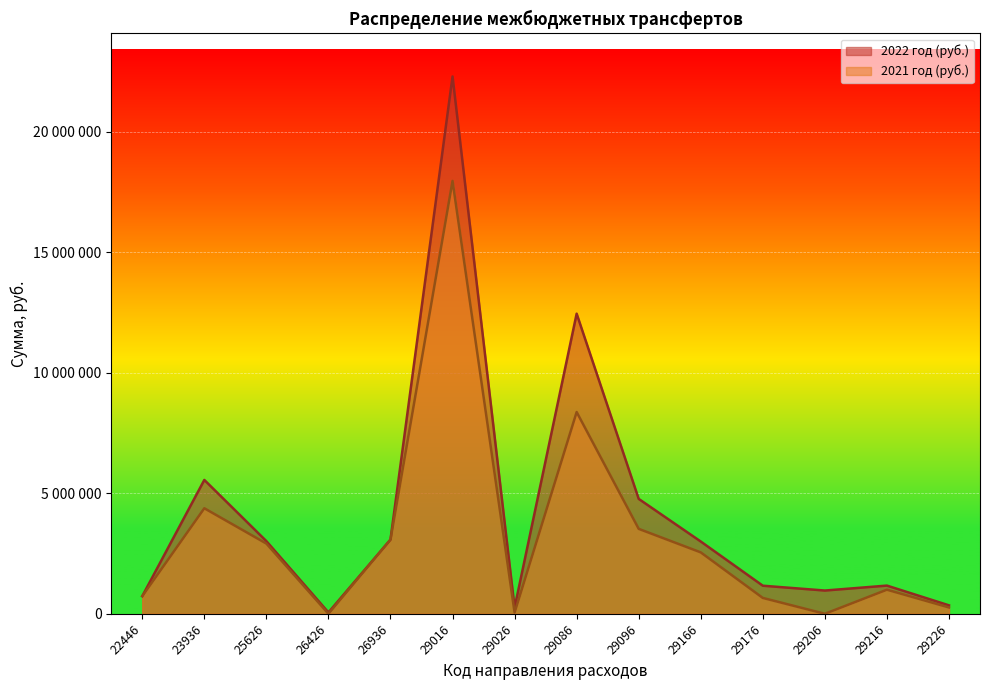

True or false: 2021 год (руб.) and 2022 год (руб.) cross at least once.

False